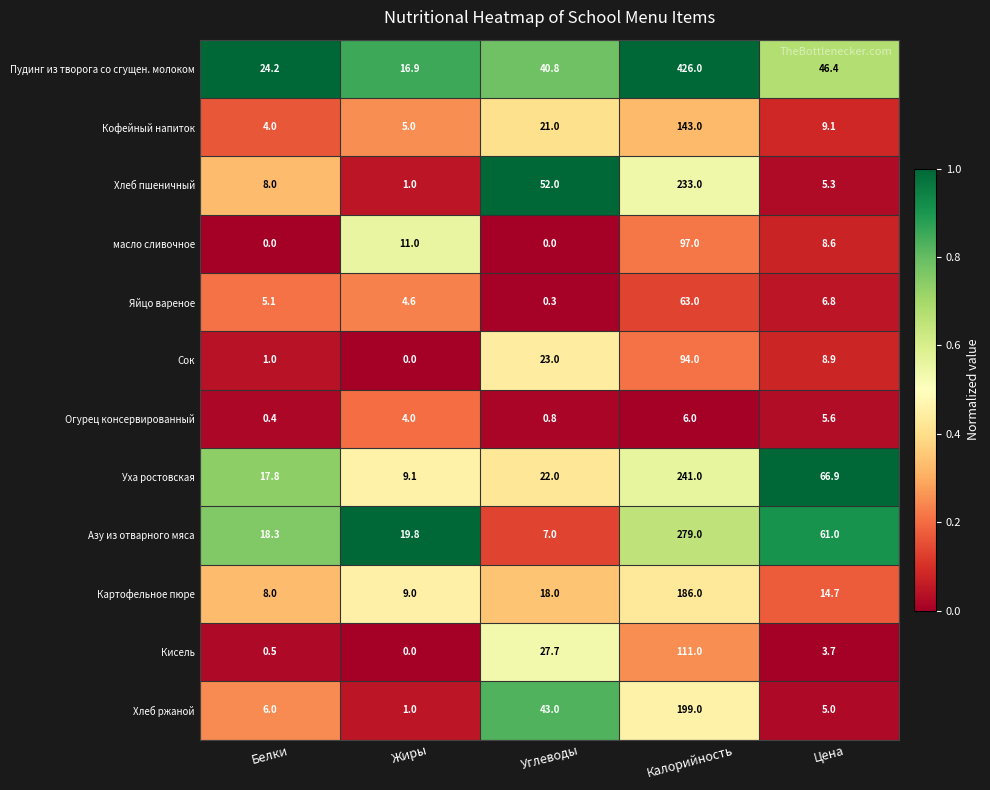

Which series changed the most between Белки and Жиры?

масло сливочное